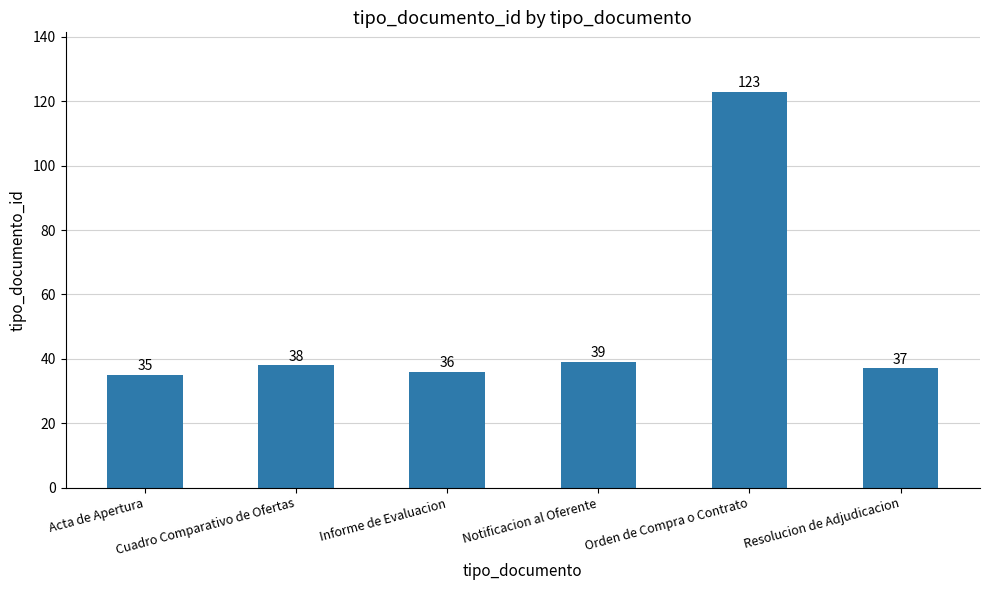

Between Notificacion al Oferente and Orden de Compra o Contrato, which is larger?

Orden de Compra o Contrato